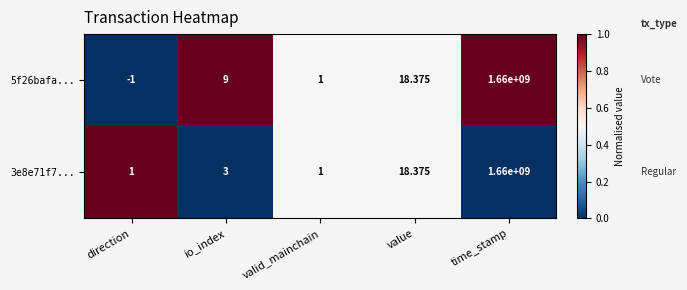

At which category is the sum across all series the highest?

time_stamp